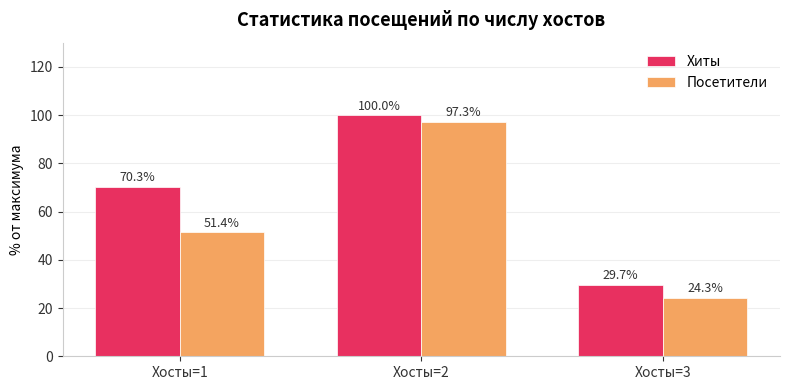

How many data points in Хиты are above 70?

2